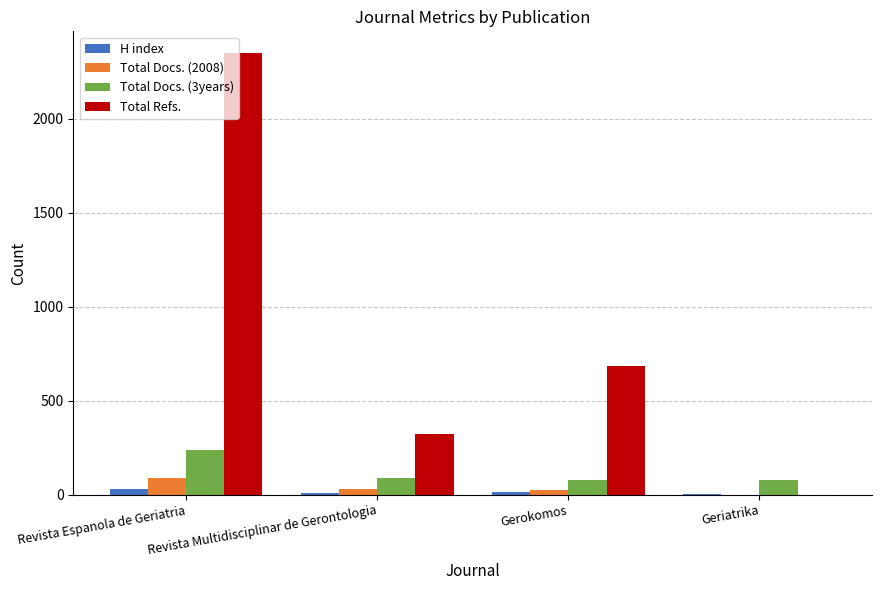

Count the number of data series in this chart.

4